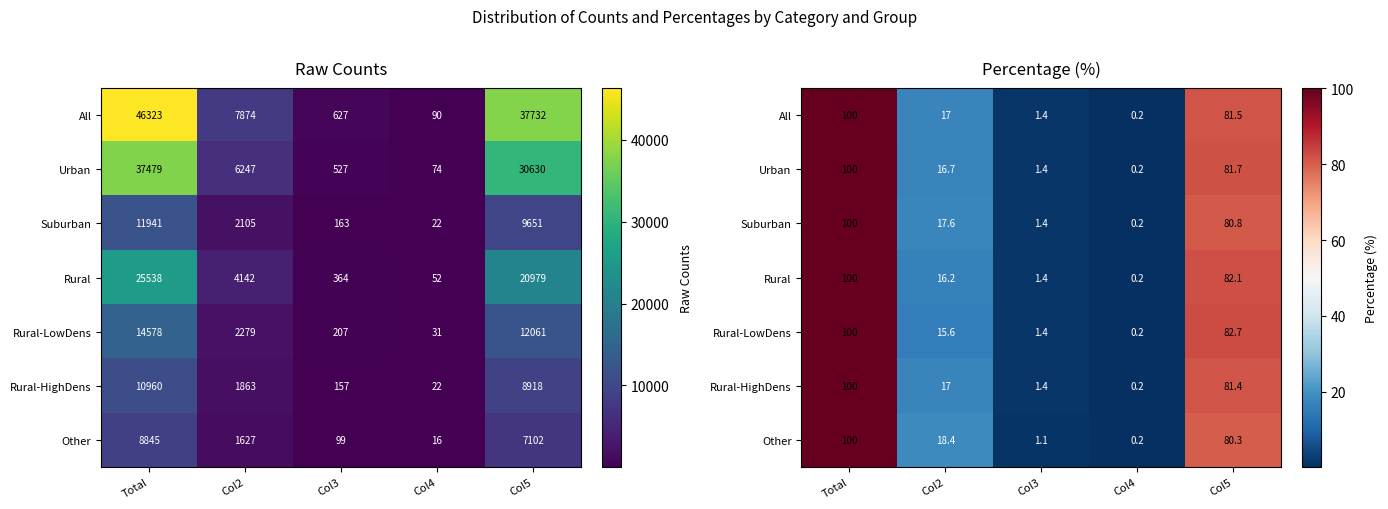

At which category does the chart reach its minimum across all series?

Col4